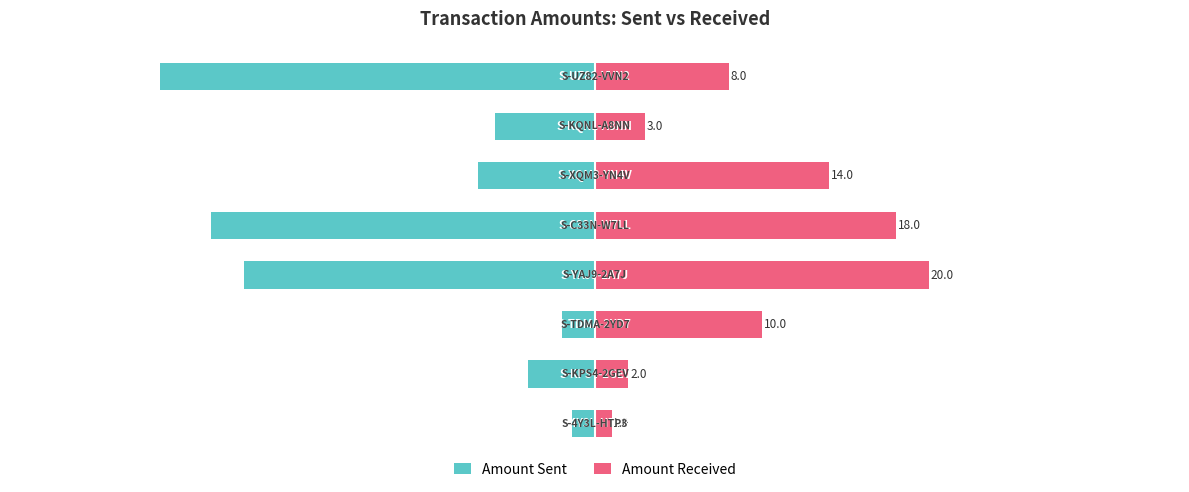

What is the sum of the Amount Received values at 0 and 20?

21.0